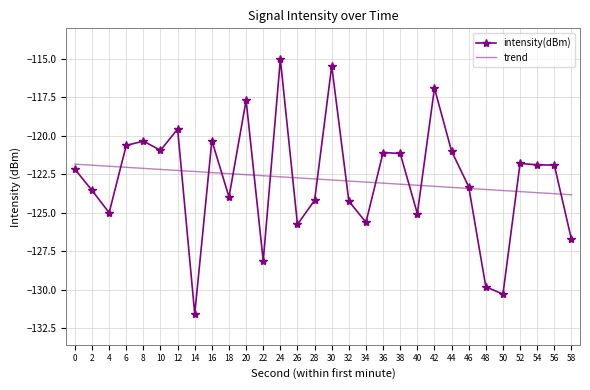

List the series in order of their peak value, highest first.

intensity(dBm), trend